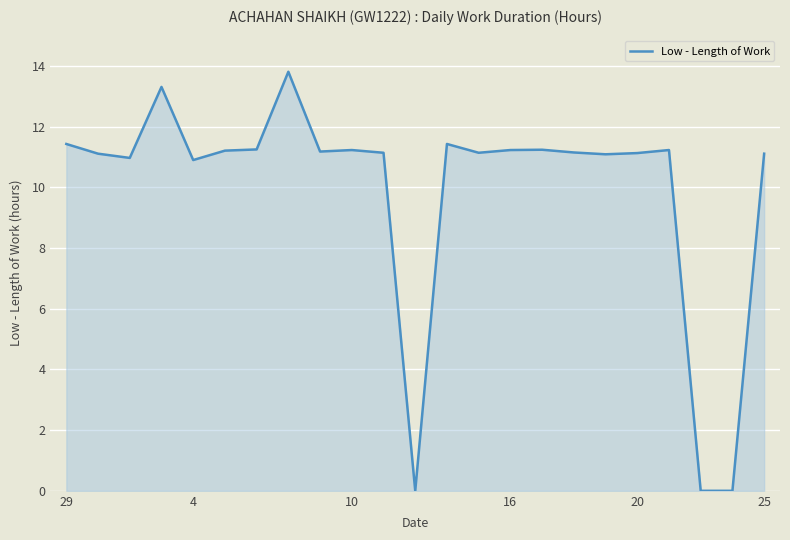

What is the difference between the maximum and minimum values?

13.8